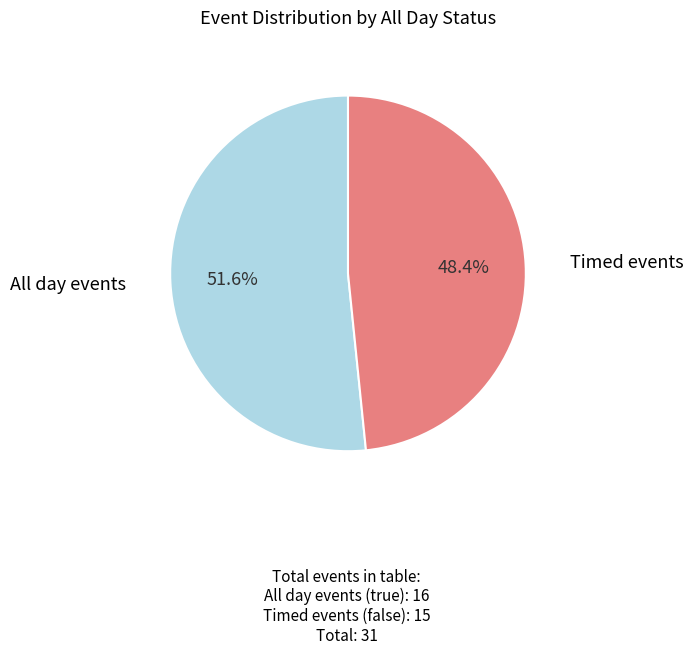

Does any single category account for the majority?

Yes